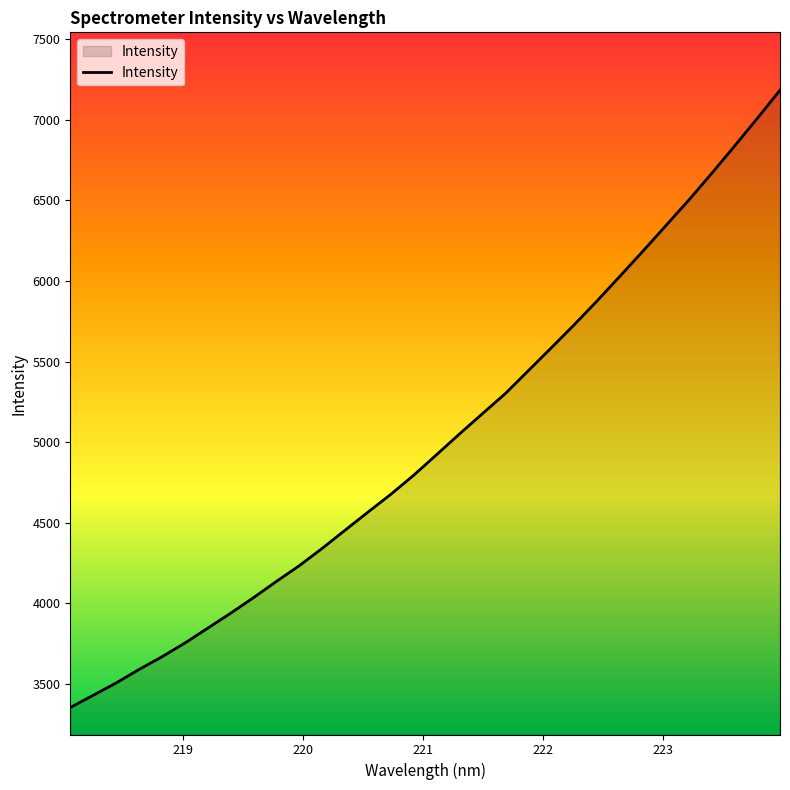

What is the difference between the maximum and minimum values?

3832.7